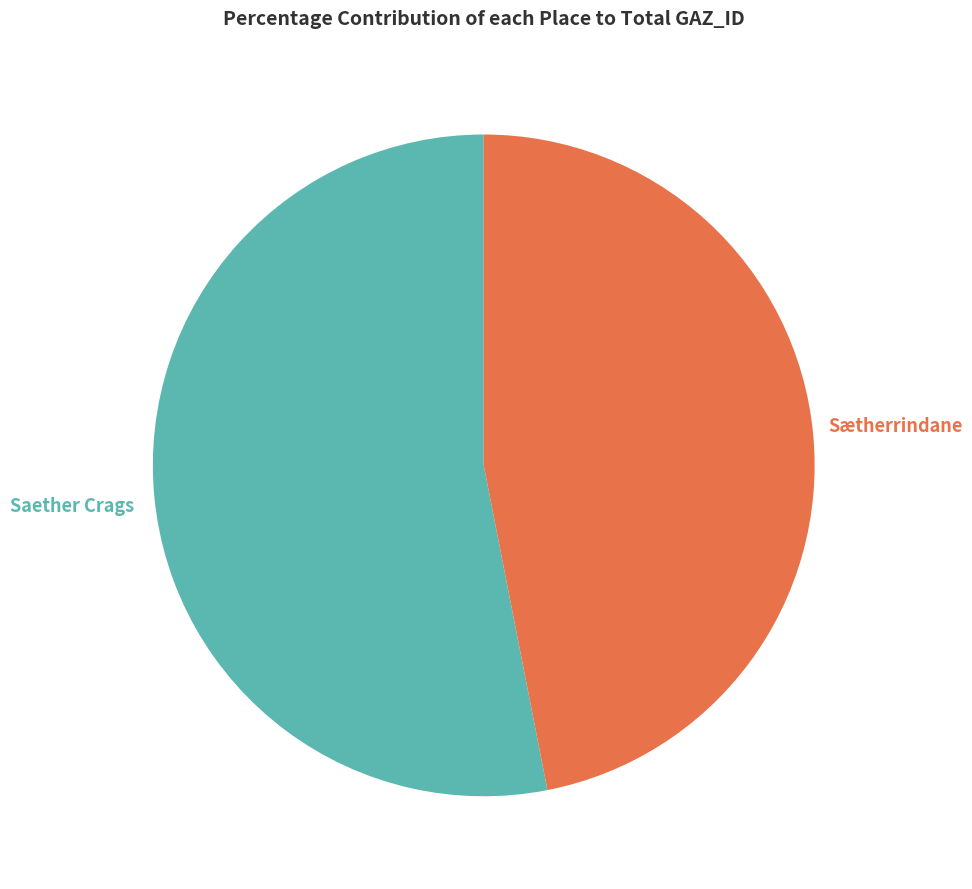

The Sætherrindane slice represents 47% of the pie. True or false?

True